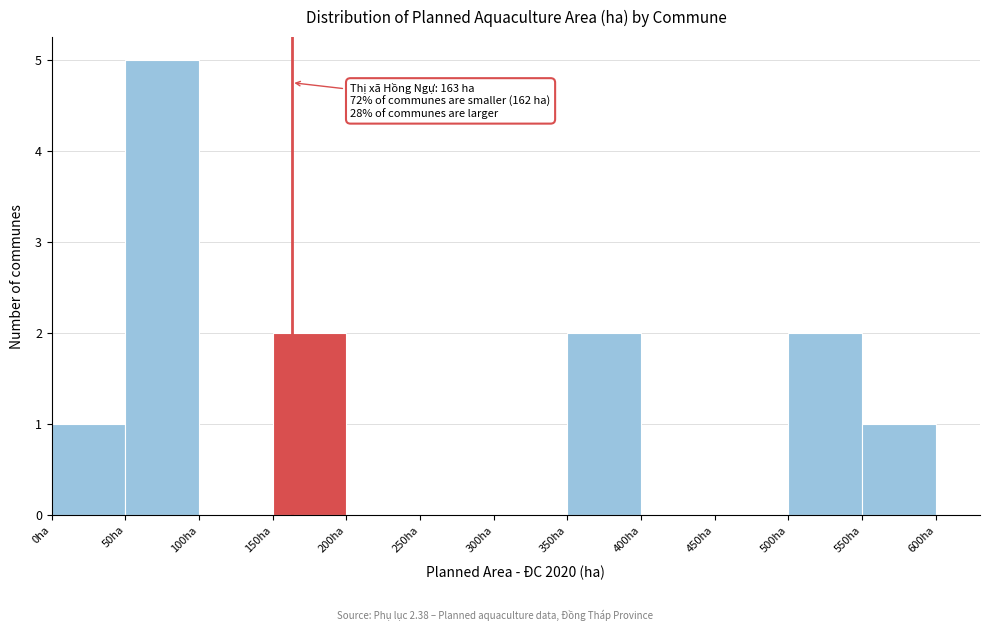

Which range on the x-axis has the tallest bar?

50 to 100